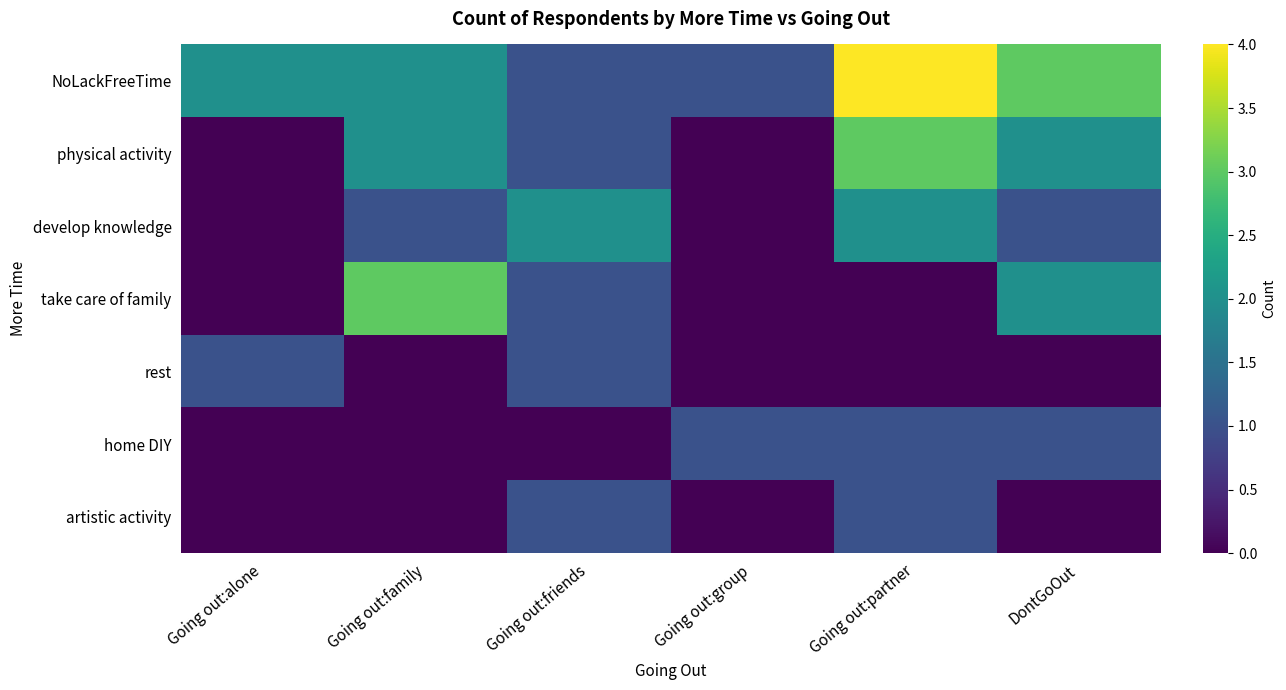

Which category has the lowest value across all series?

Going out:alone